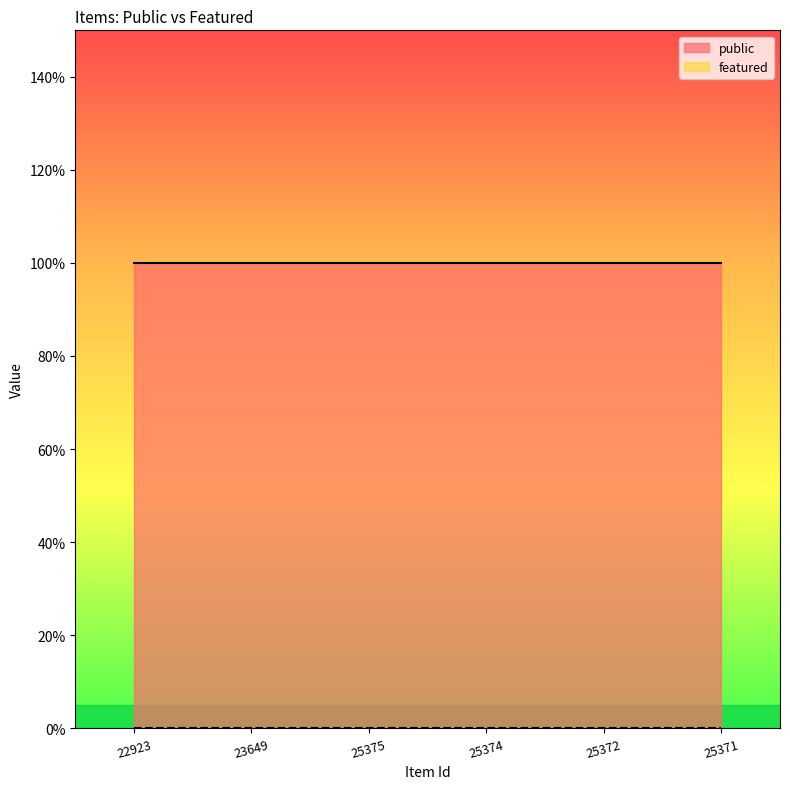

Rank the series by their maximum value, from lowest to highest.

featured, public